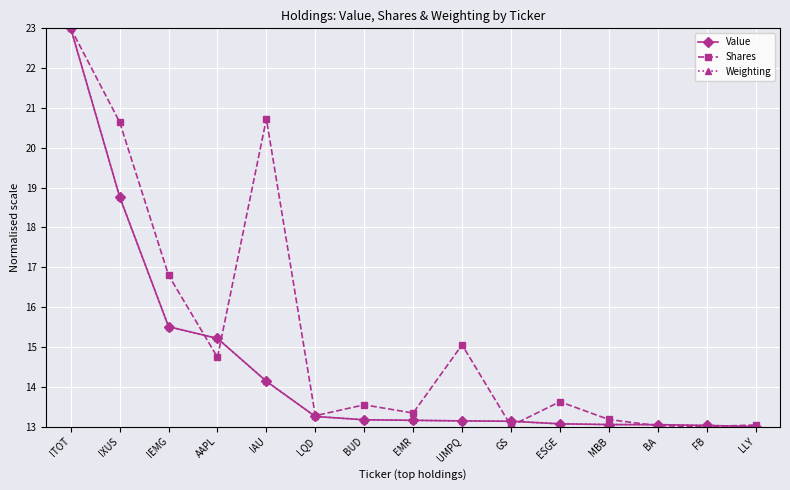

What is the sum of all Weighting values?

217.7